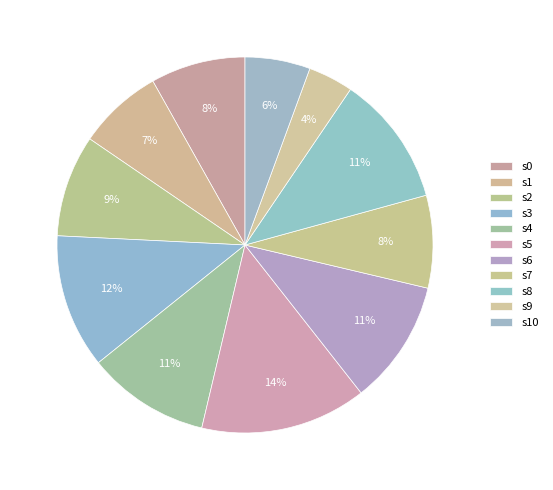

Rank the categories by value from lowest to highest.

s9, s10, s1, s7, s0, s2, s4, s6, s8, s3, s5